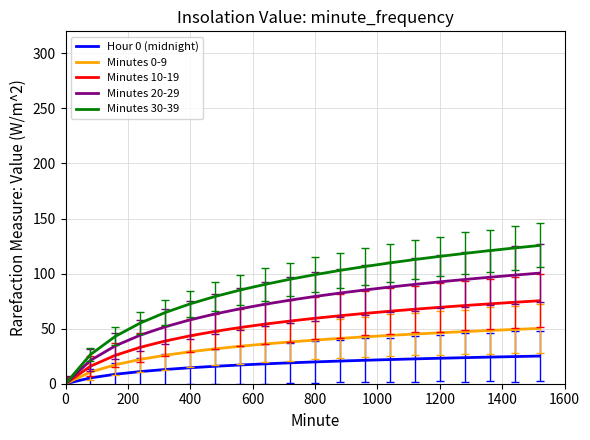

Which series has the widest spread of values?

Minutes 30-39